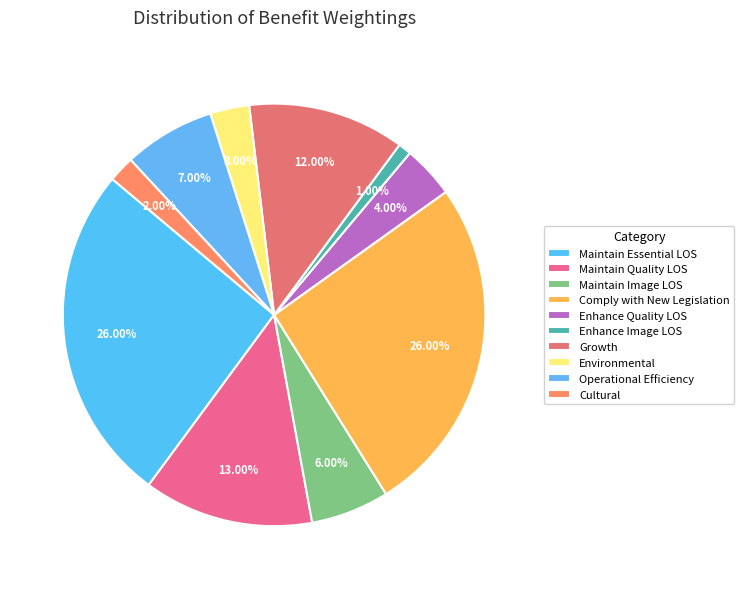

Is the sum of Environmental and Growth greater than half?

No